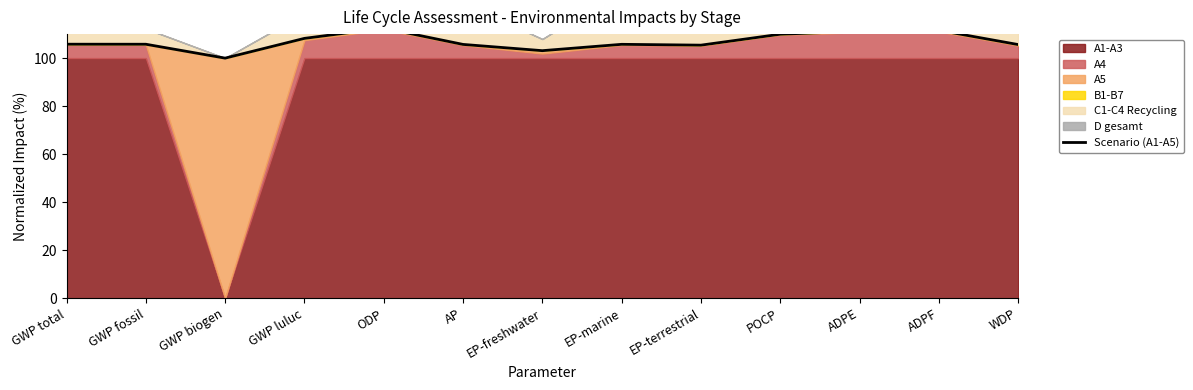

How many points are higher than both their immediate neighbors (excluding endpoints)?

3